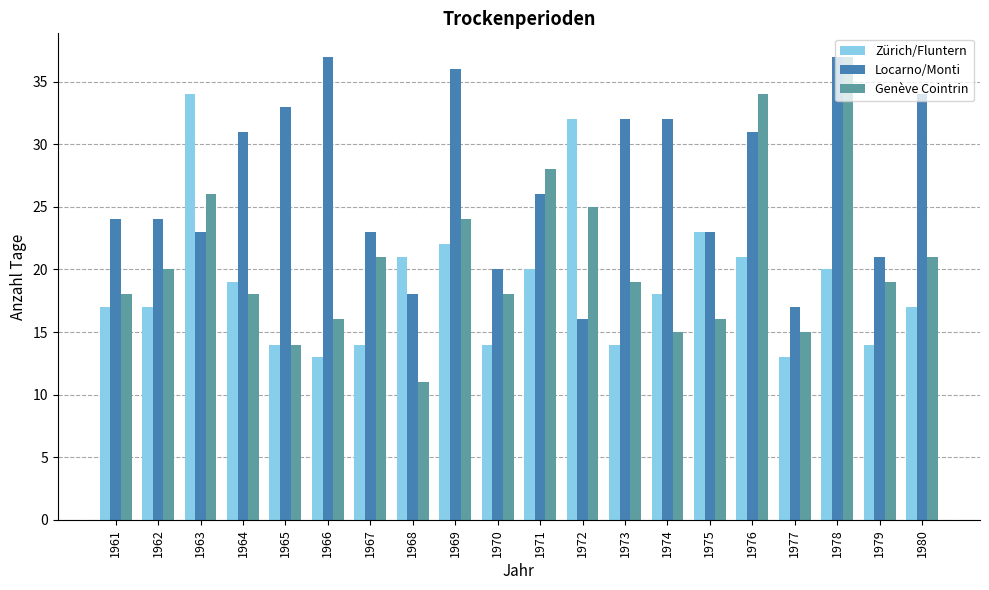

At which category is the sum across all series the highest?

1978